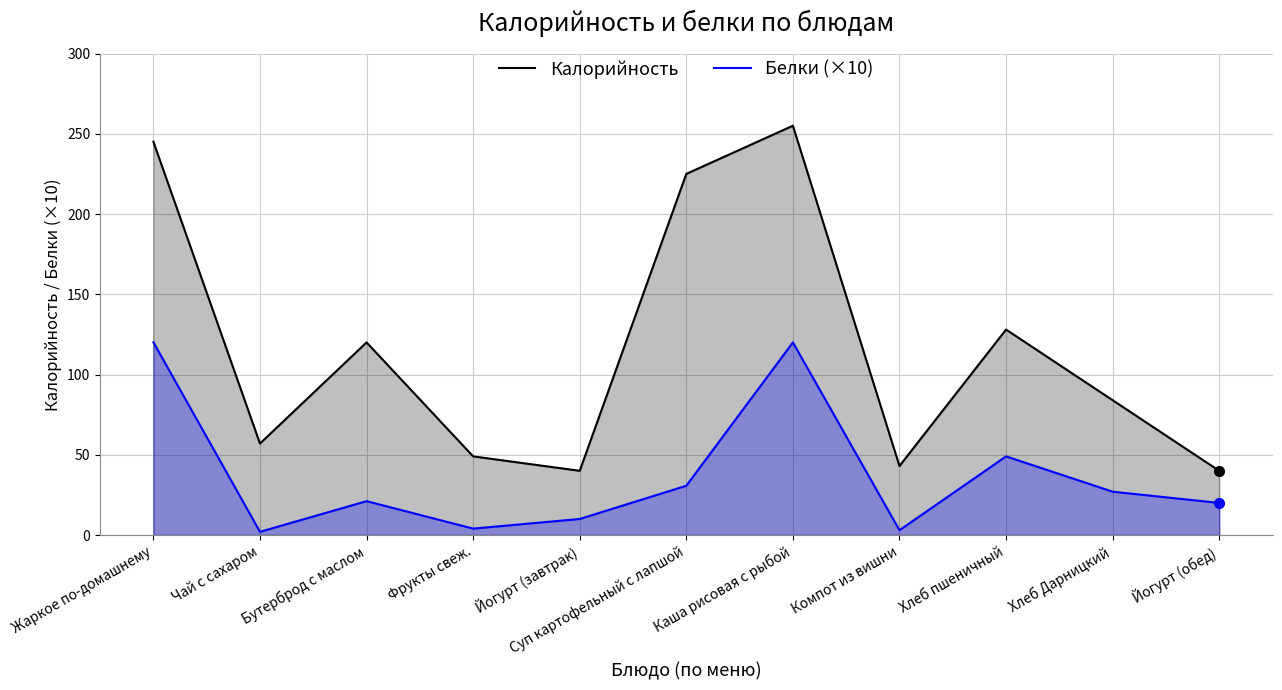

What is the label of the 5th point from the right?

Каша рисовая с рыбой